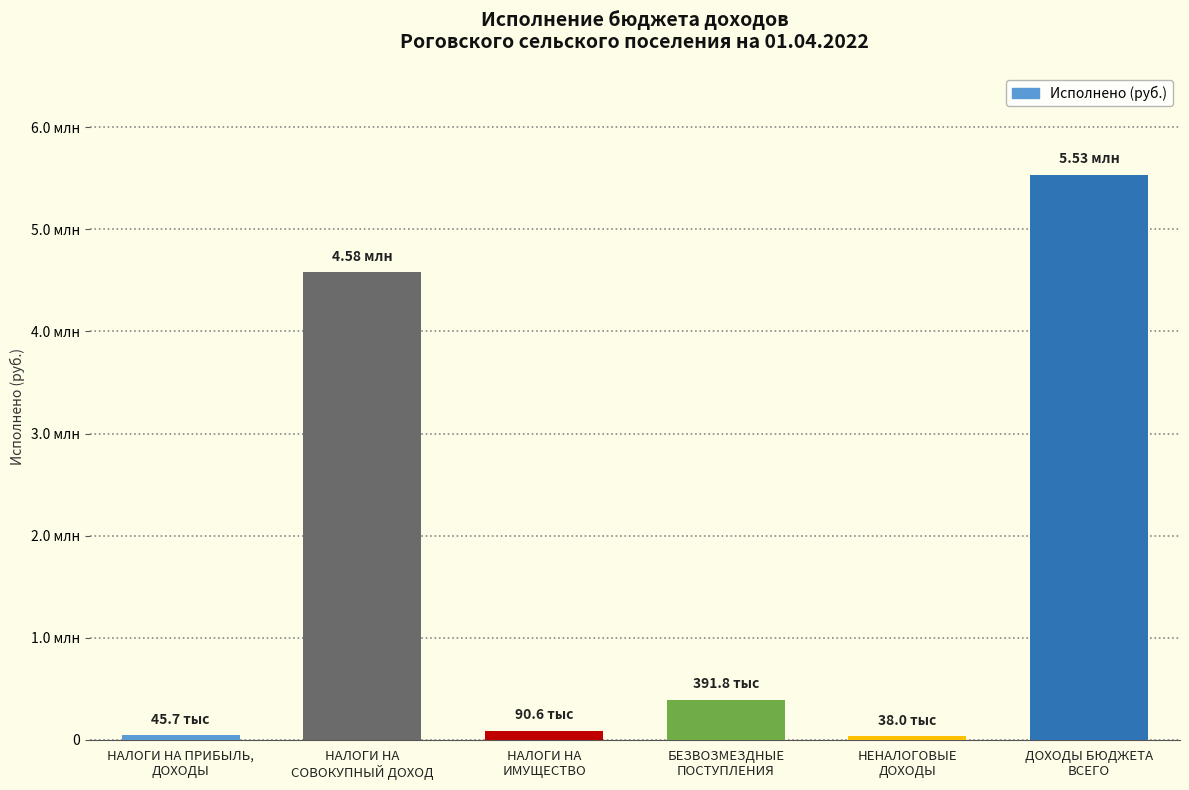

List the labels in order of value, smallest first.

НЕНАЛОГОВЫЕ
ДОХОДЫ, НАЛОГИ НА ПРИБЫЛЬ,
ДОХОДЫ, НАЛОГИ НА
ИМУЩЕСТВО, БЕЗВОЗМЕЗДНЫЕ
ПОСТУПЛЕНИЯ, НАЛОГИ НА
СОВОКУПНЫЙ ДОХОД, ДОХОДЫ БЮДЖЕТА
ВСЕГО